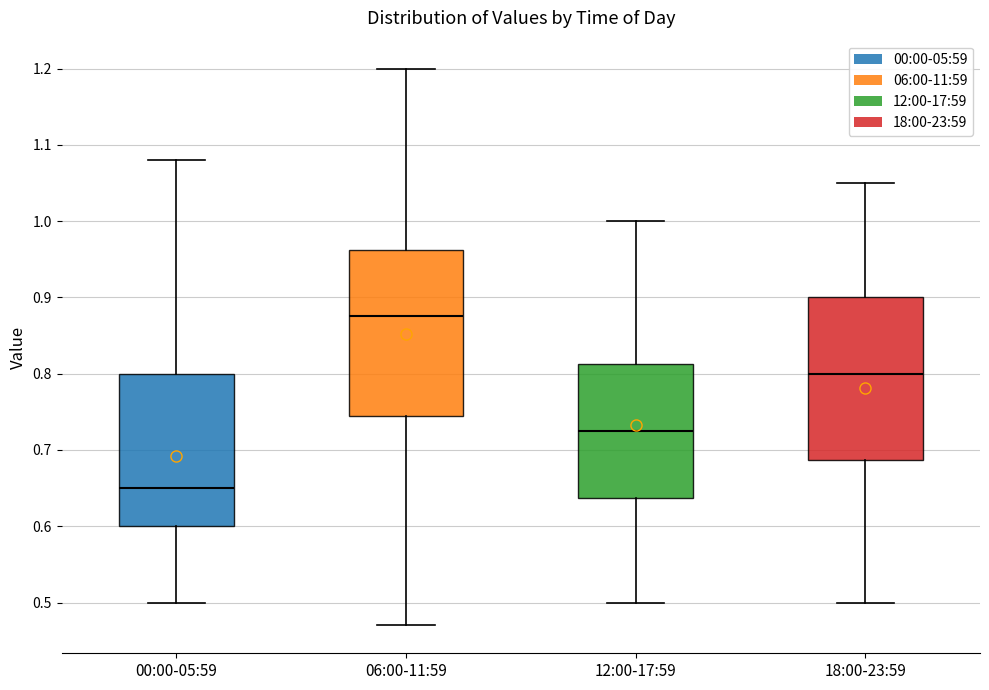

Which box's median line is the lowest?

00:00-05:59